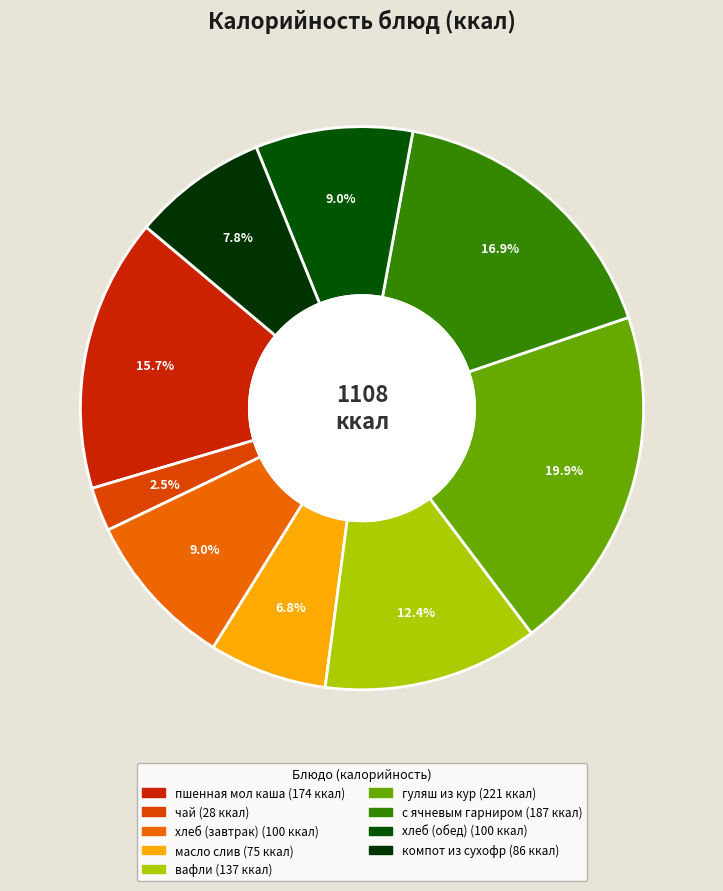

The вафли slice represents 23% of the pie. True or false?

False